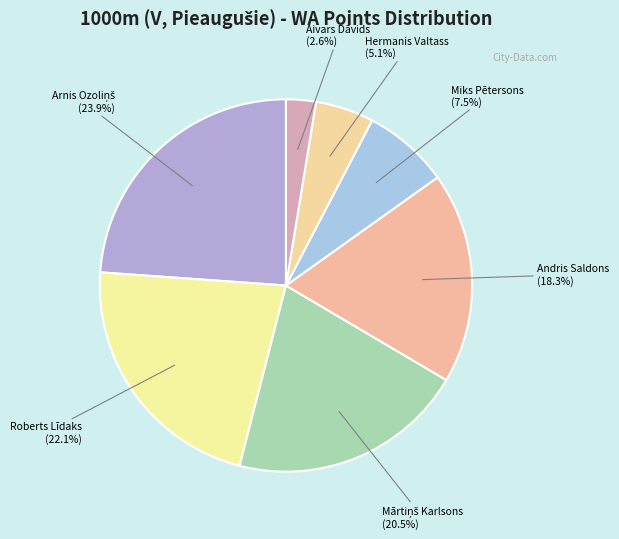

Is there a majority slice in this chart?

No